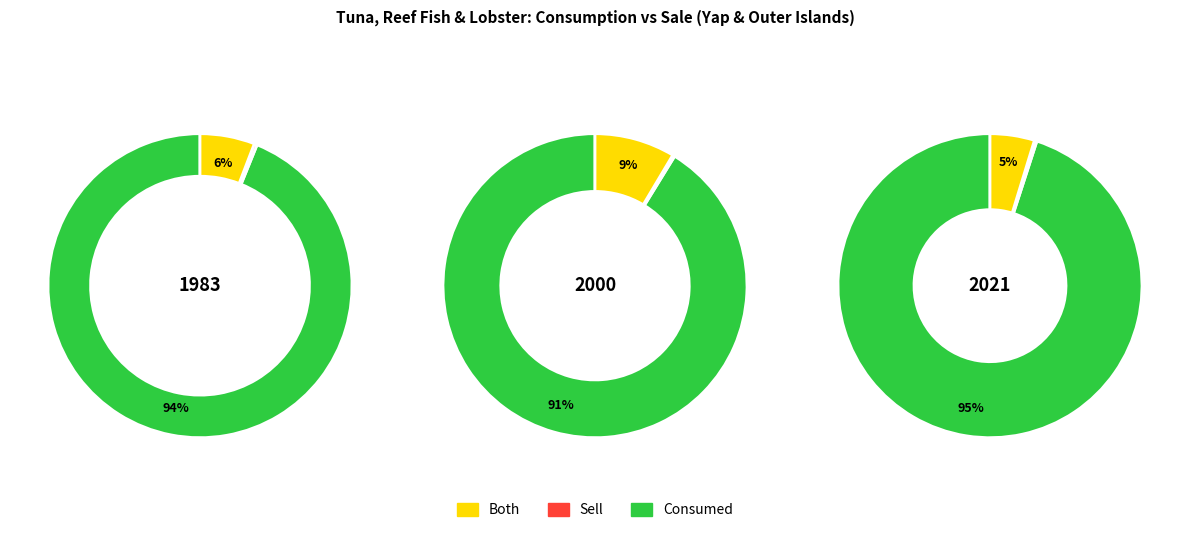

Between 5 and Both, which is larger?

5